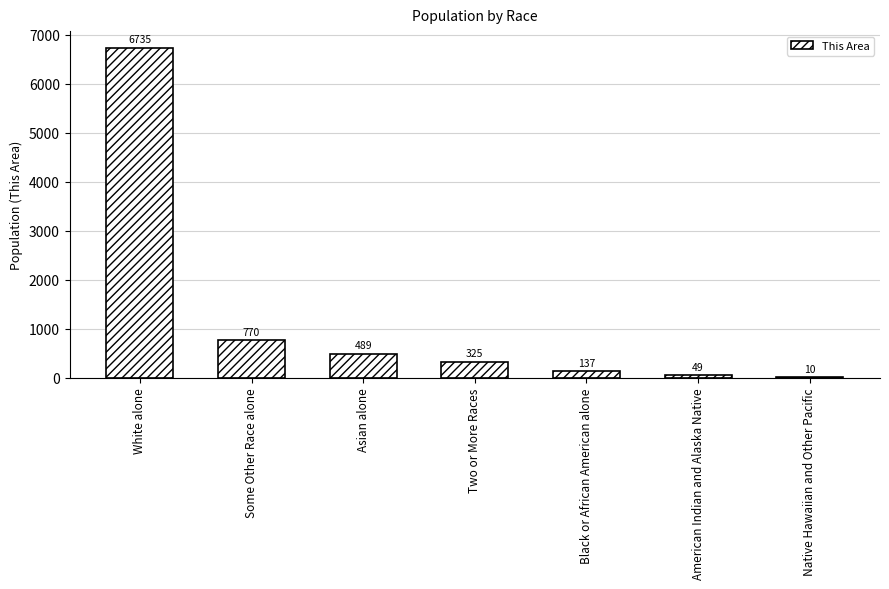

At which label does the data first exceed 325?

White alone